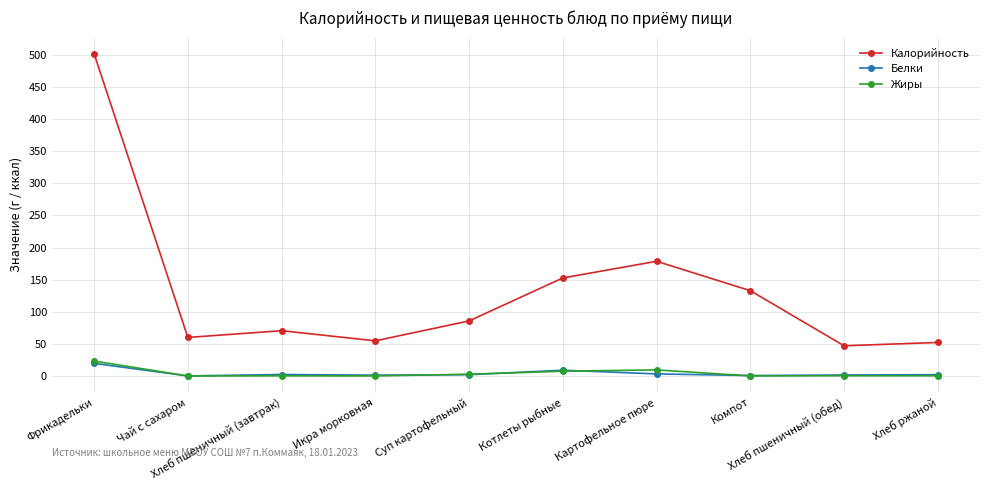

How many lines are shown in the chart?

3